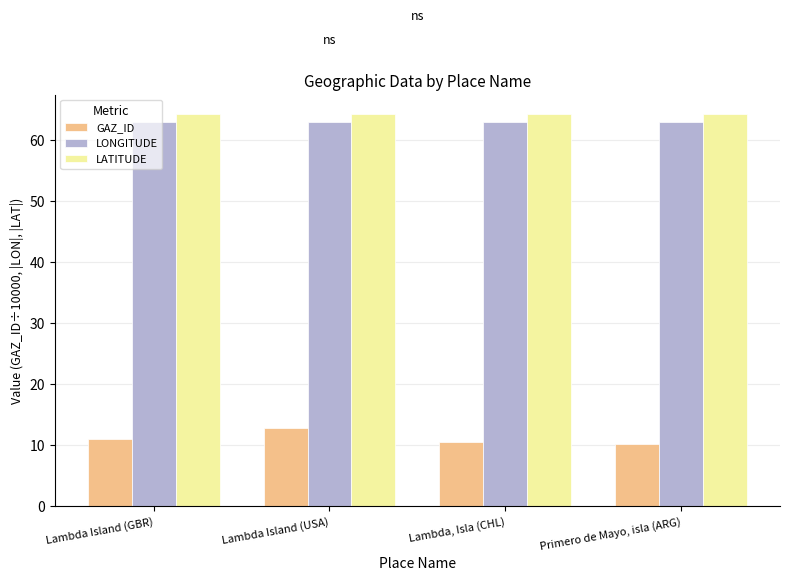

What is the difference between the highest and lowest values at Lambda Island (USA)?

51.5